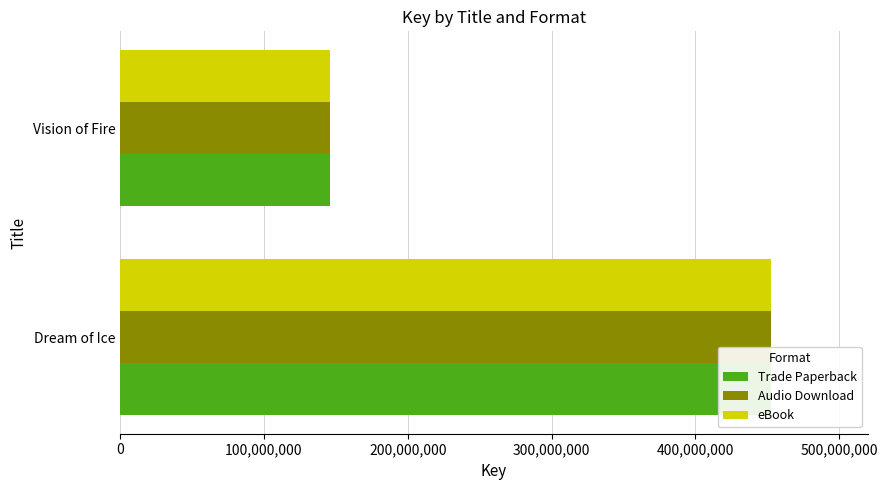

Rank the series at Dream of Ice from lowest to highest value.

Trade Paperback, Audio Download, eBook